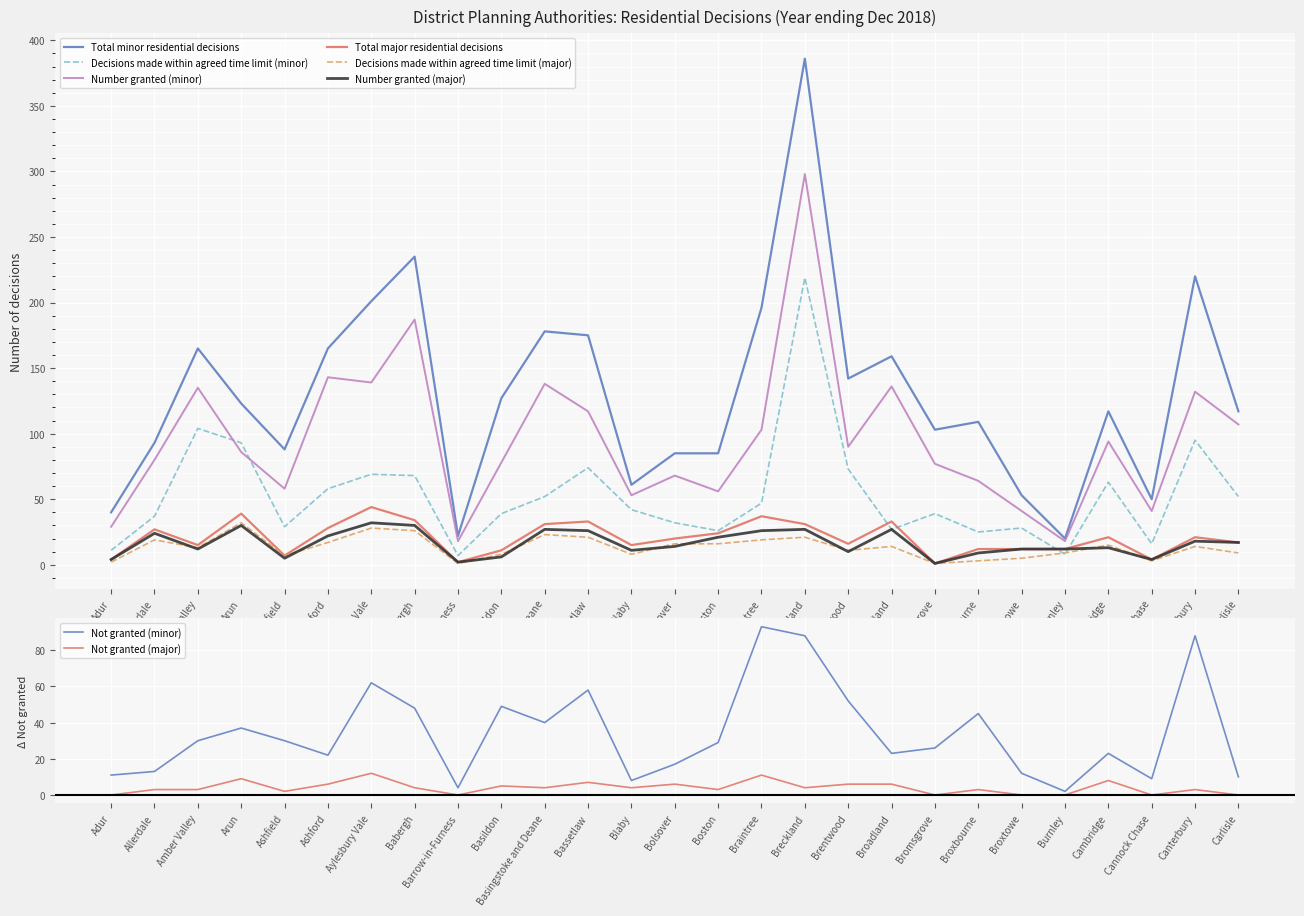

True or false: Total minor residential decisions and Number granted (major) cross at least once.

False